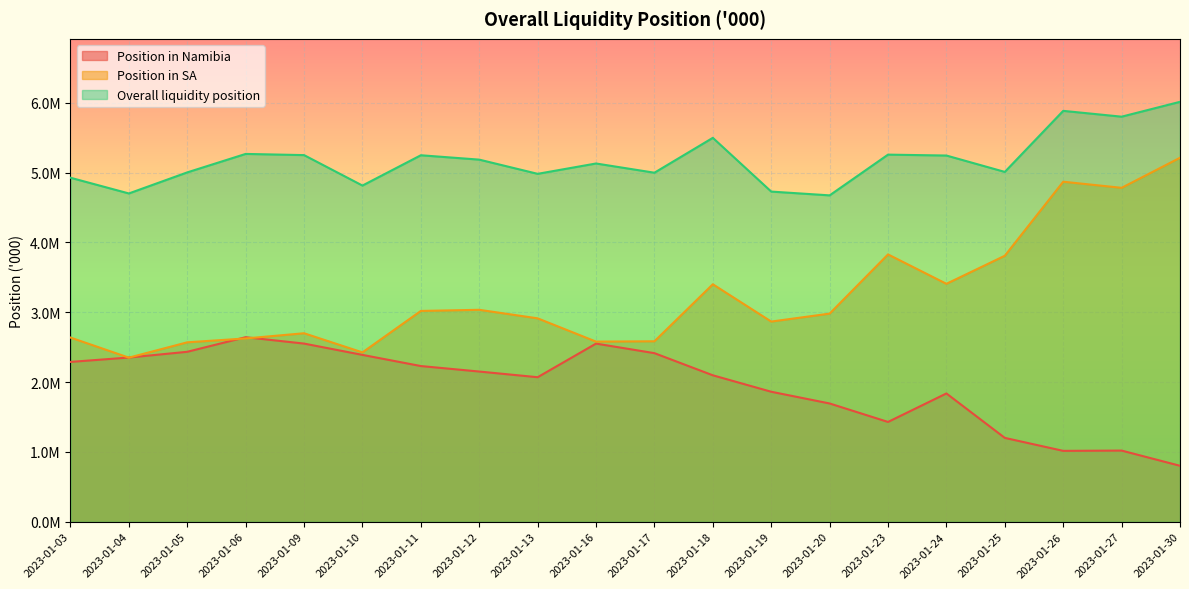

Reading left to right, transcribe all the data shown in this chart.

Position in Namibia: 2023-01-03=2288531.6	2023-01-04=2351196.7	2023-01-05=2433441.2	2023-01-06=2642328.5	2023-01-09=2550968.5	2023-01-10=2388963.6	2023-01-11=2229244.0	2023-01-12=2150578.4	2023-01-13=2069350.2	2023-01-16=2550667.7	2023-01-17=2413885.3	2023-01-18=2096786.6	2023-01-19=1861254.5	2023-01-20=1693344.0	2023-01-23=1428722.8	2023-01-24=1836838.8	2023-01-25=1200416.6	2023-01-26=1014708.3	2023-01-27=1018790.5	2023-01-30=801061.5
Position in SA: 2023-01-03=2637354.5	2023-01-04=2349589.0	2023-01-05=2569043.7	2023-01-06=2624573.8	2023-01-09=2698895.5	2023-01-10=2424819.9	2023-01-11=3018547.4	2023-01-12=3034652.8	2023-01-13=2912446.4	2023-01-16=2579150.3	2023-01-17=2583922.6	2023-01-18=3400433.1	2023-01-19=2866310.8	2023-01-20=2980095.2	2023-01-23=3828006.8	2023-01-24=3406977.1	2023-01-25=3808798.6	2023-01-26=4868792.5	2023-01-27=4781413.8	2023-01-30=5211798.8
Overall liquidity position: 2023-01-03=4925886.1	2023-01-04=4700785.7	2023-01-05=5002484.8	2023-01-06=5266902.3	2023-01-09=5249864.0	2023-01-10=4813783.5	2023-01-11=5247791.5	2023-01-12=5185231.2	2023-01-13=4981796.6	2023-01-16=5129817.9	2023-01-17=4997807.8	2023-01-18=5497219.7	2023-01-19=4727565.3	2023-01-20=4673439.1	2023-01-23=5256729.6	2023-01-24=5243815.9	2023-01-25=5009215.2	2023-01-26=5883500.8	2023-01-27=5800204.2	2023-01-30=6012860.3